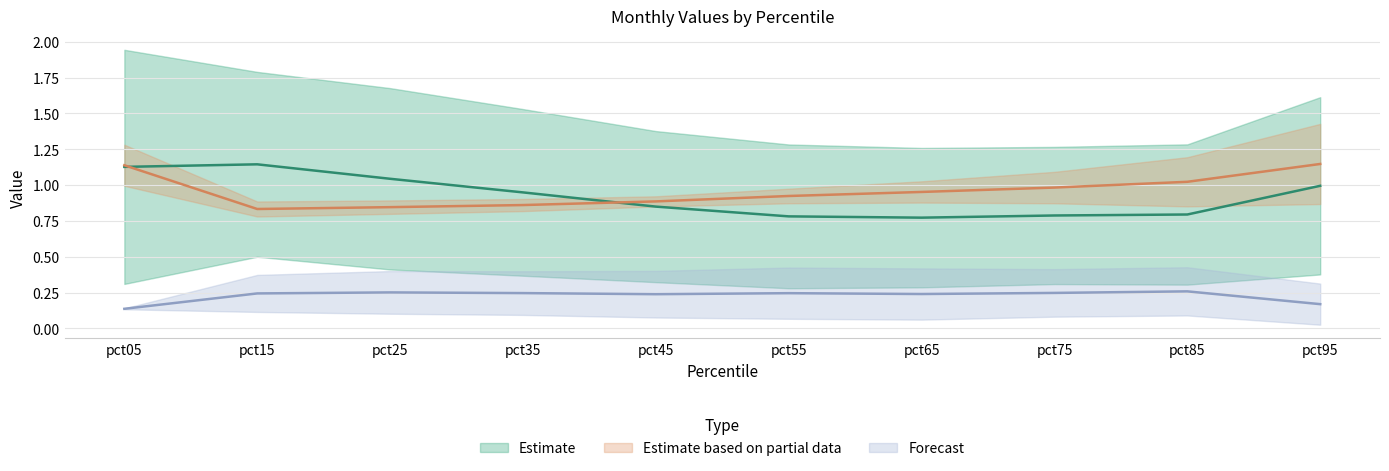

Does the chart have visible grid lines?

Yes